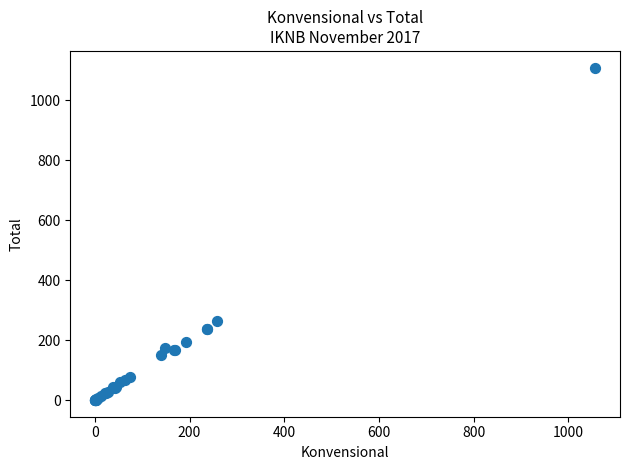

What Y value in the scatter plot is closest to 554?

264